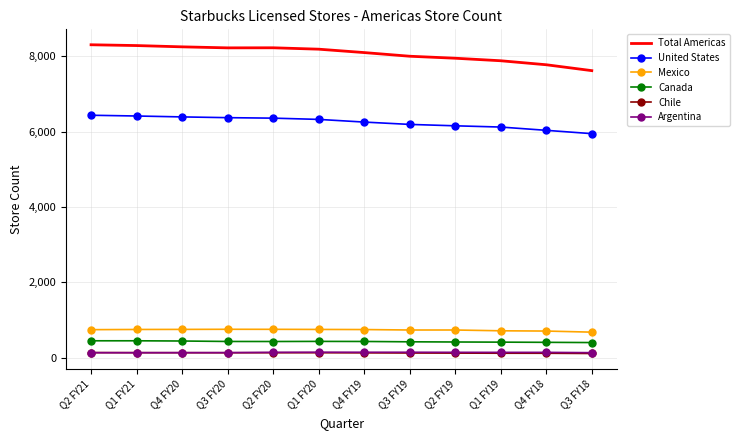

How many values in the Chile series are below 133?

6